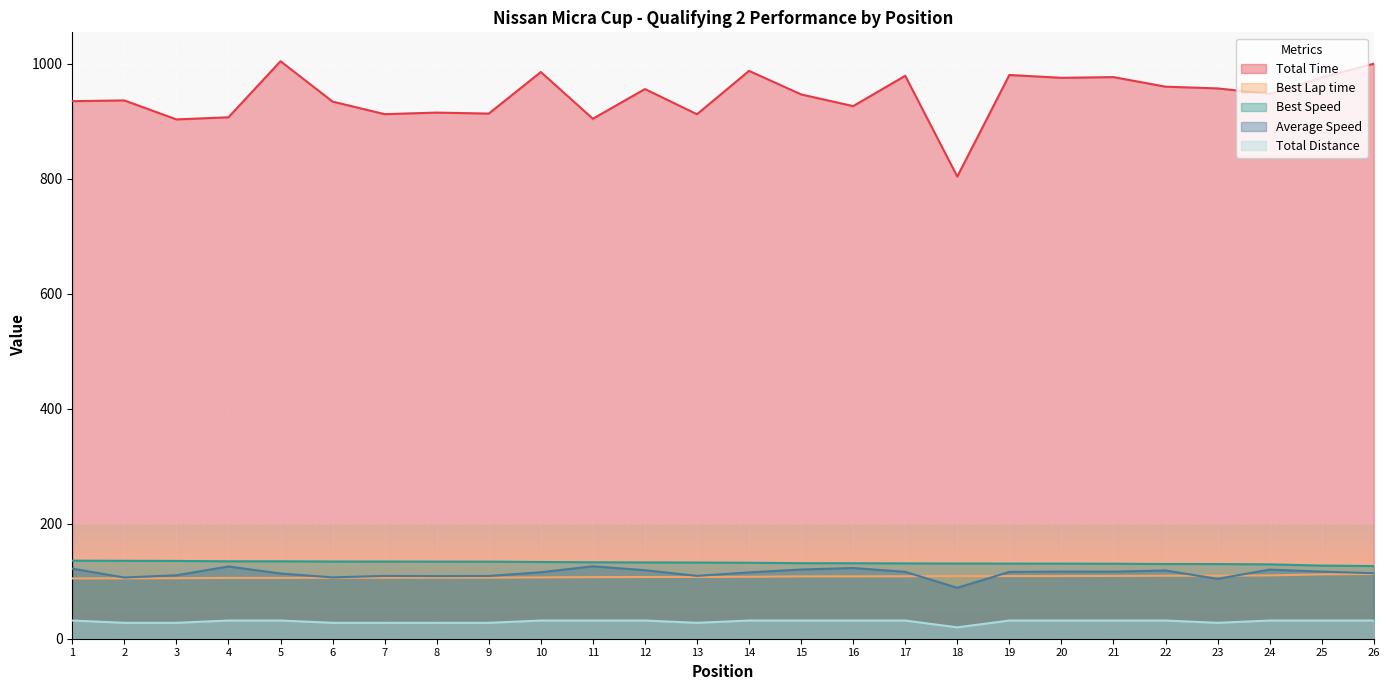

Reading right to left, list all the values displayed in this chart.

Total Time: 26=1000.3	25=976.3	24=947.8	23=957.3	22=960.3	21=977.0	20=975.8	19=980.7	18=804.0	17=979.3	16=926.5	15=946.9	14=987.9	13=912.4	12=956.2	11=904.5	10=985.8	9=913.5	8=915.2	7=912.5	6=934.4	5=1004.6	4=907.1	3=903.4	2=936.4	1=935.1
Best Lap time: 26=112.7	25=112.0	24=110.1	23=109.7	22=109.6	21=109.2	20=109.0	19=109.0	18=108.9	17=108.7	16=108.5	15=108.4	14=107.8	13=107.5	12=107.3	11=107.1	10=106.7	9=106.2	8=106.2	7=106.1	6=106.1	5=105.8	4=105.8	3=105.3	2=105.1	1=104.9
Best Speed: 26=126.4	25=127.2	24=129.4	23=129.9	22=130.0	21=130.4	20=130.7	19=130.7	18=130.8	17=131.0	16=131.3	15=131.4	14=132.2	13=132.5	12=132.7	11=133.0	10=133.5	9=134.1	8=134.1	7=134.3	6=134.3	5=134.7	4=134.7	3=135.3	2=135.6	1=135.8
Average Speed: 26=113.9	25=116.7	24=120.2	23=104.2	22=118.7	21=116.6	20=116.8	19=116.2	18=88.6	17=116.4	16=123.0	15=120.4	14=115.4	13=109.3	12=119.2	11=126.0	10=115.6	9=109.2	8=109.0	7=109.3	6=106.7	5=113.4	4=125.6	3=110.4	2=106.5	1=121.9
Total Distance: 26=31.7	25=31.7	24=31.7	23=27.7	22=31.7	21=31.7	20=31.7	19=31.7	18=19.8	17=31.7	16=31.7	15=31.7	14=31.7	13=27.7	12=31.7	11=31.7	10=31.7	9=27.7	8=27.7	7=27.7	6=27.7	5=31.7	4=31.7	3=27.7	2=27.7	1=31.7